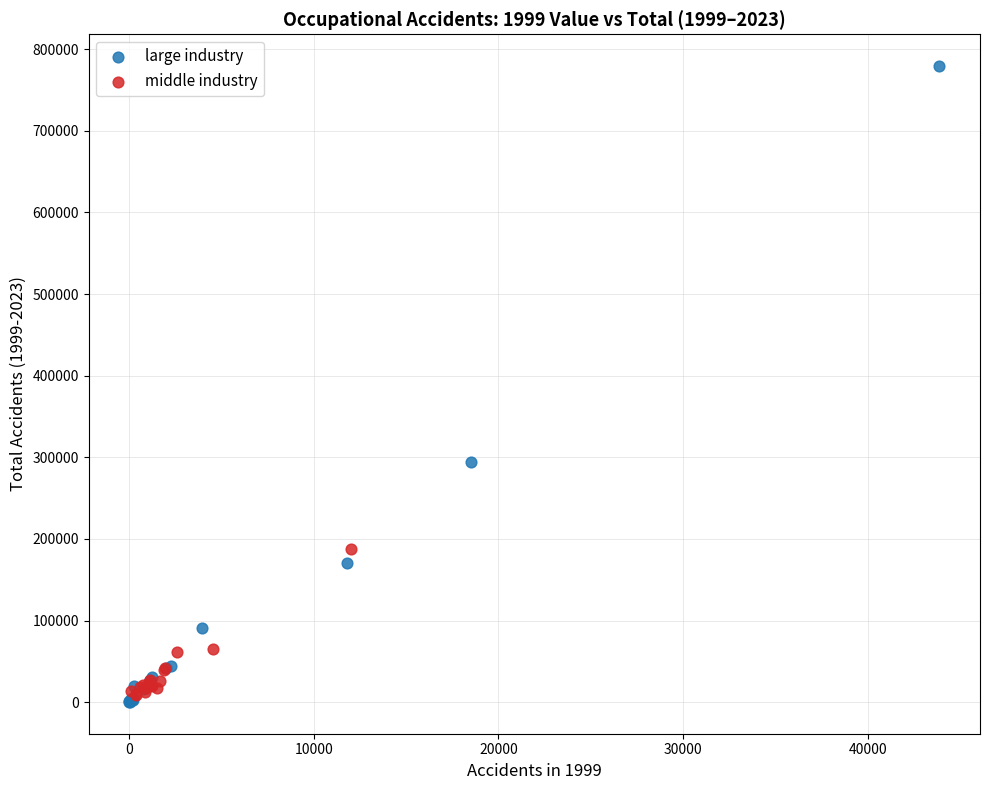

Which series contains the highest Y value?

large industry